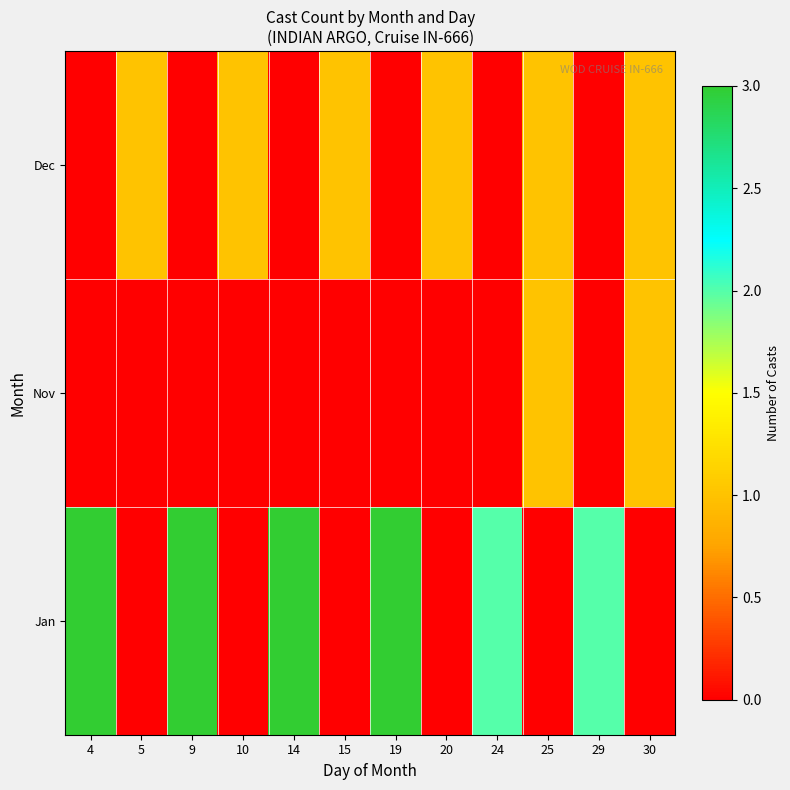

List the series in order of their overall mean, lowest first.

Nov, Dec, Jan